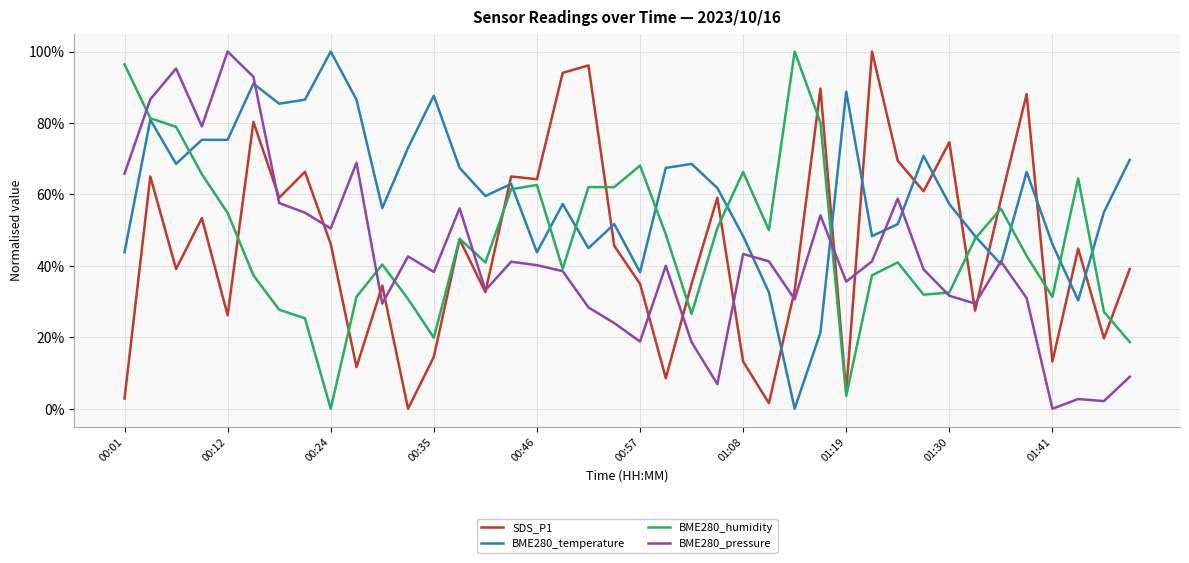

Does the chart have visible grid lines?

Yes